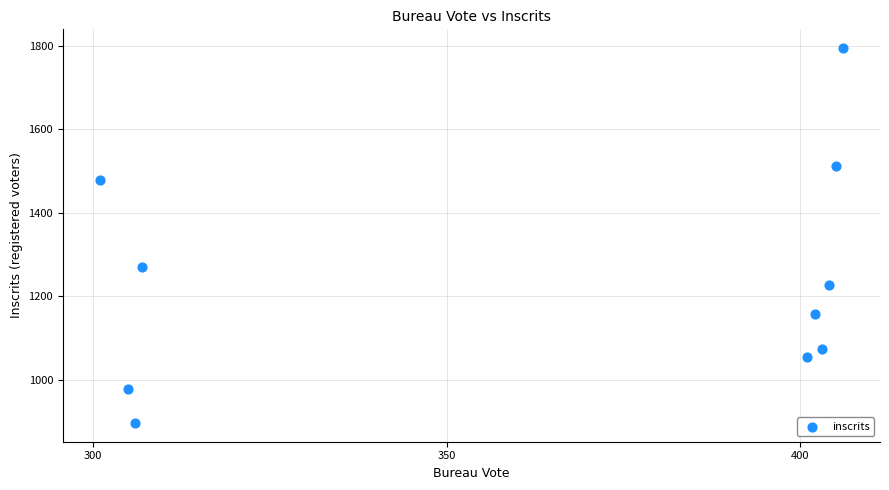

What Y value in the scatter plot is closest to 1345?

1270